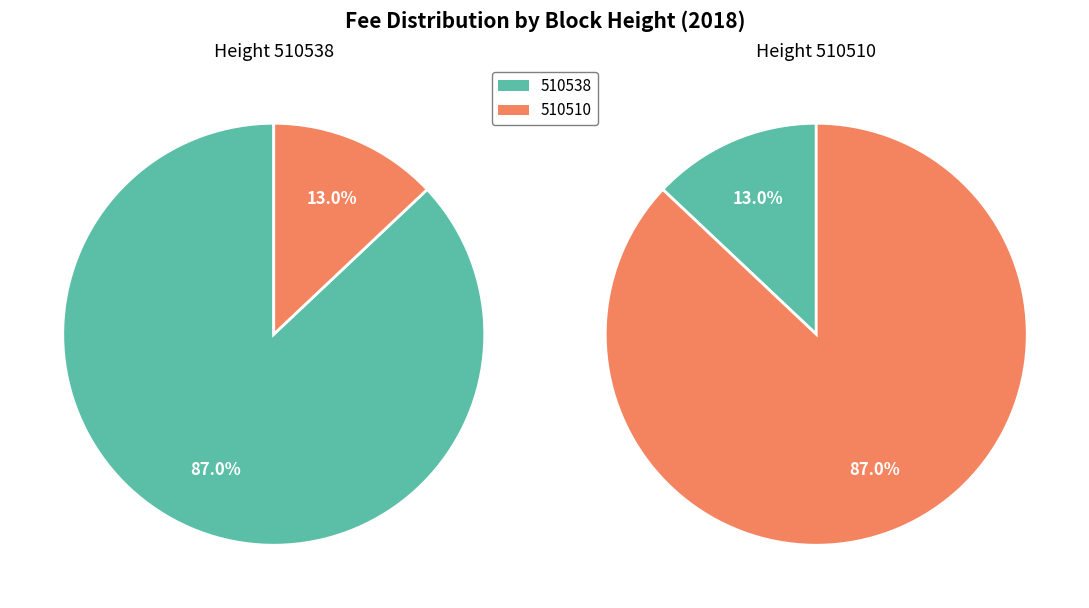

Which slice is the smallest?

510510